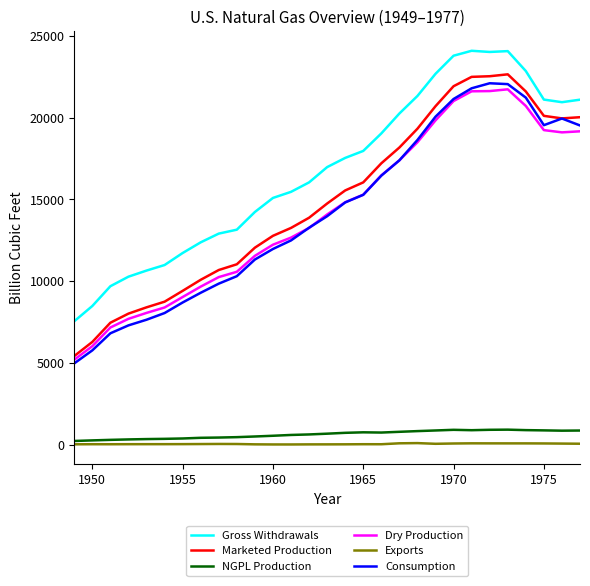

Which series has the largest total across all categories?

Gross Withdrawals